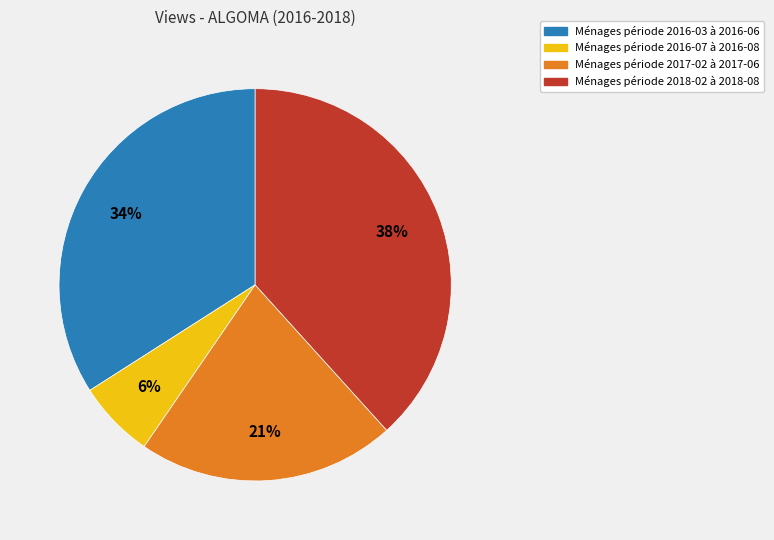

To the nearest percent, what is the average slice percentage?

25%